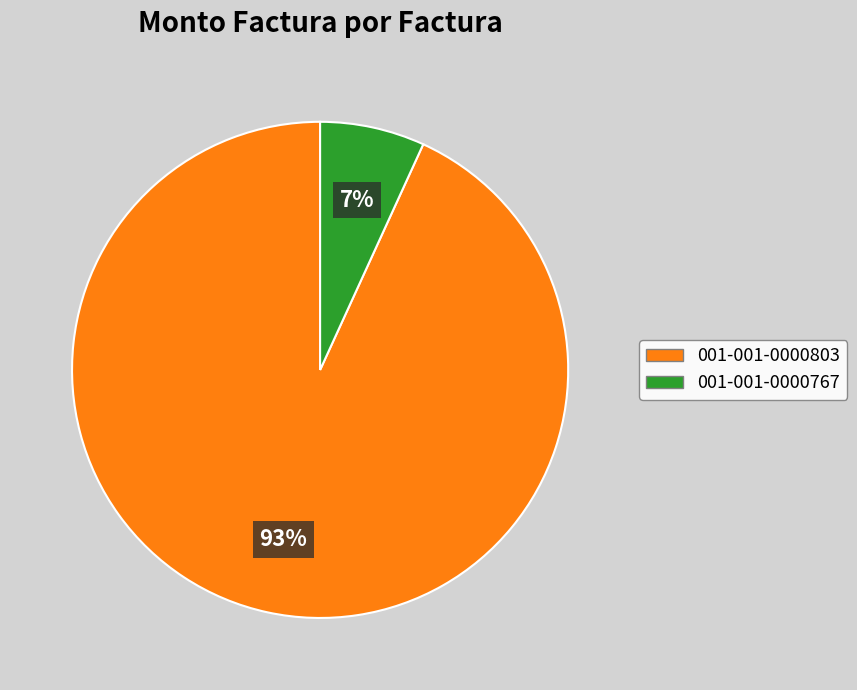

Is it true that 001-001-0000803 is 93% of the pie?

True